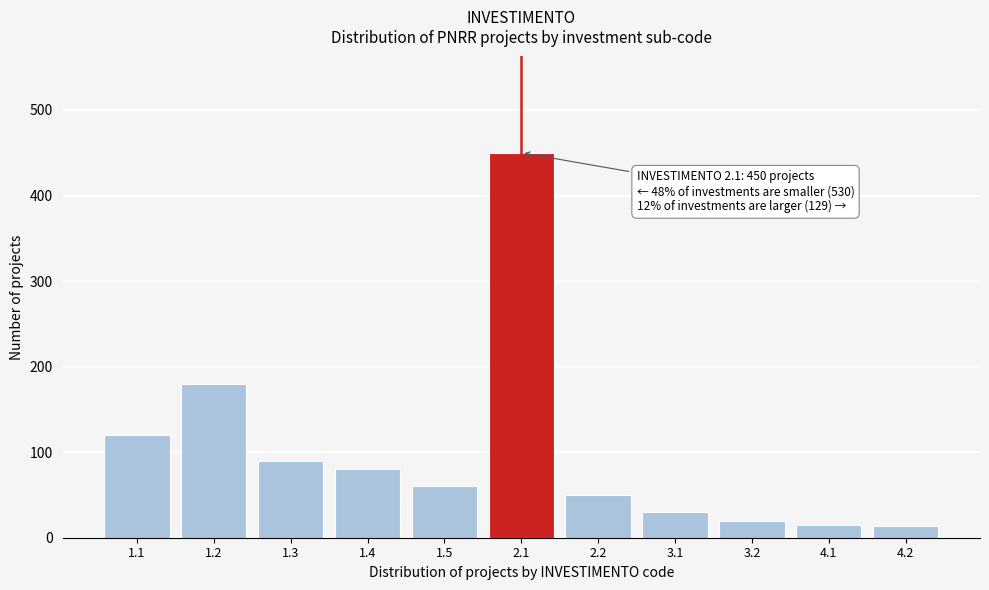

What is the maximum value shown in the chart?

450